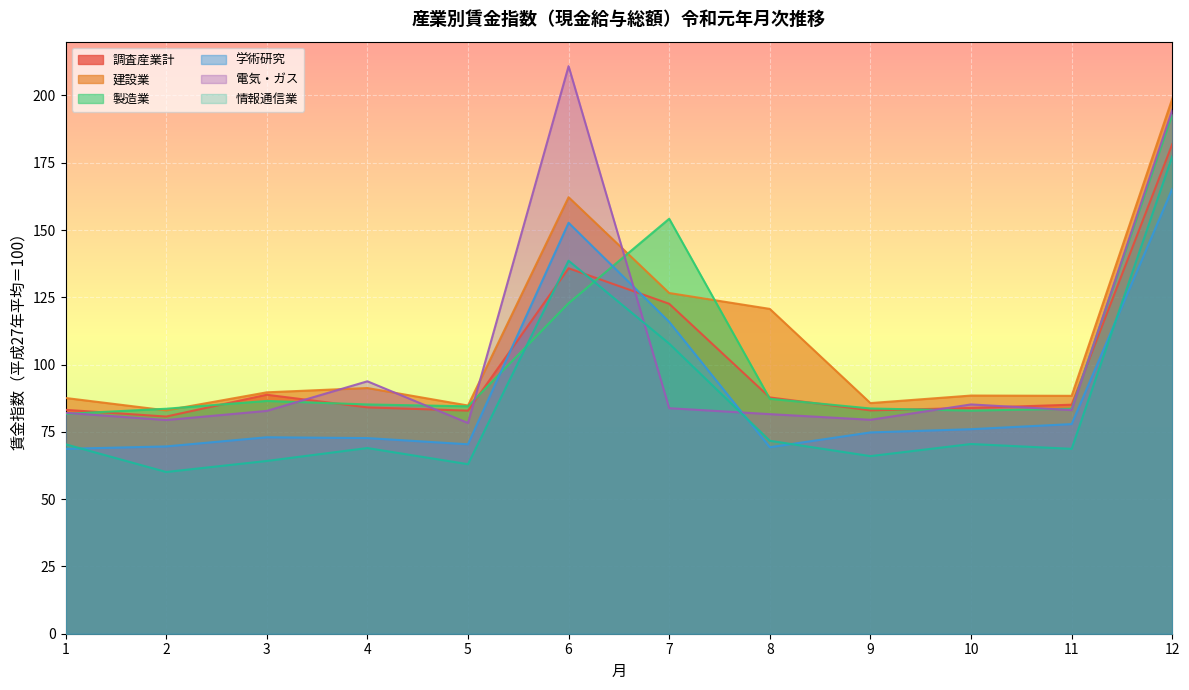

At how many categories does at least one series exceed 88?

8